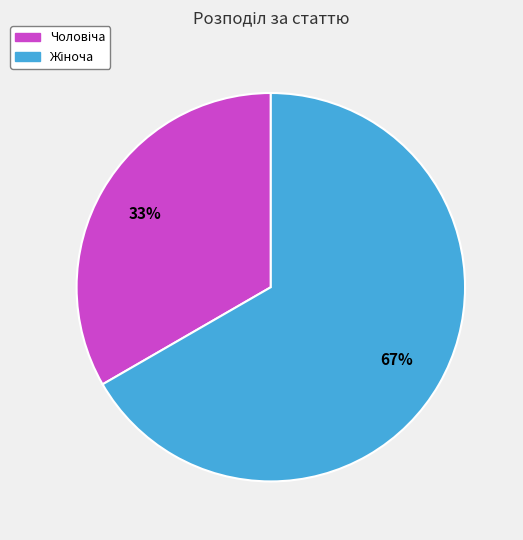

To the nearest percent, what is the average slice percentage?

50%